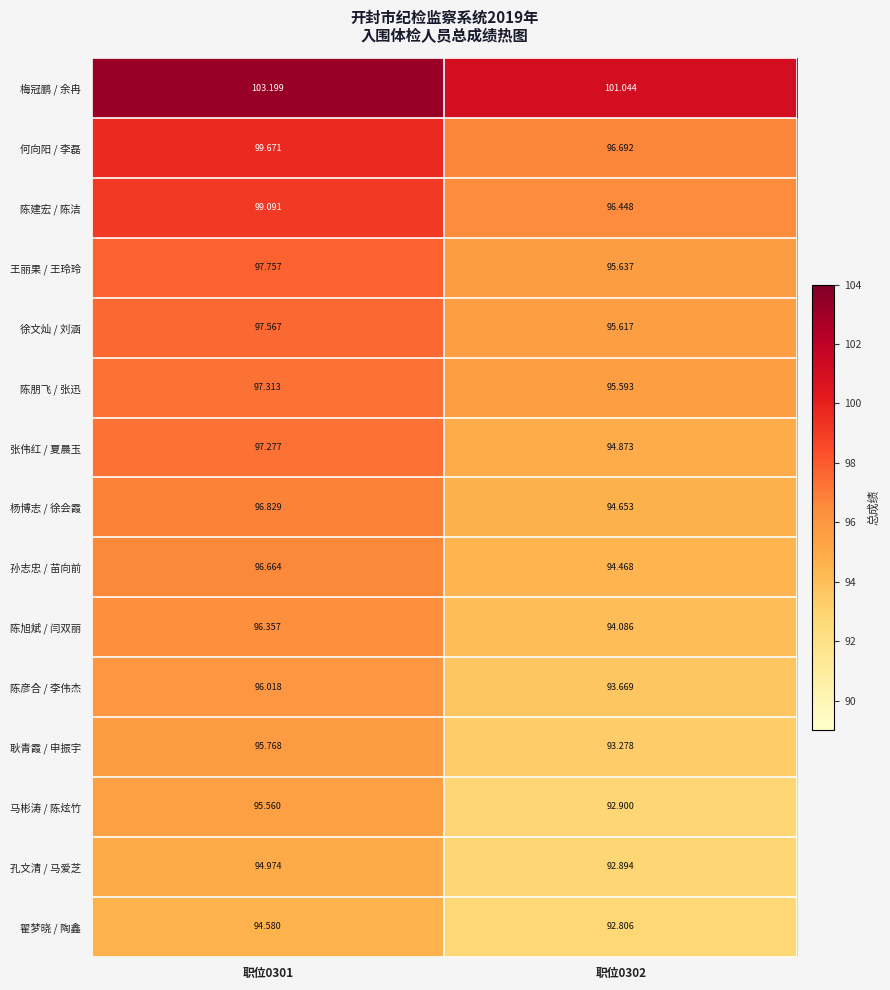

Between 职位0301 and 职位0302, which series saw the biggest shift?

何向阳 / 李磊